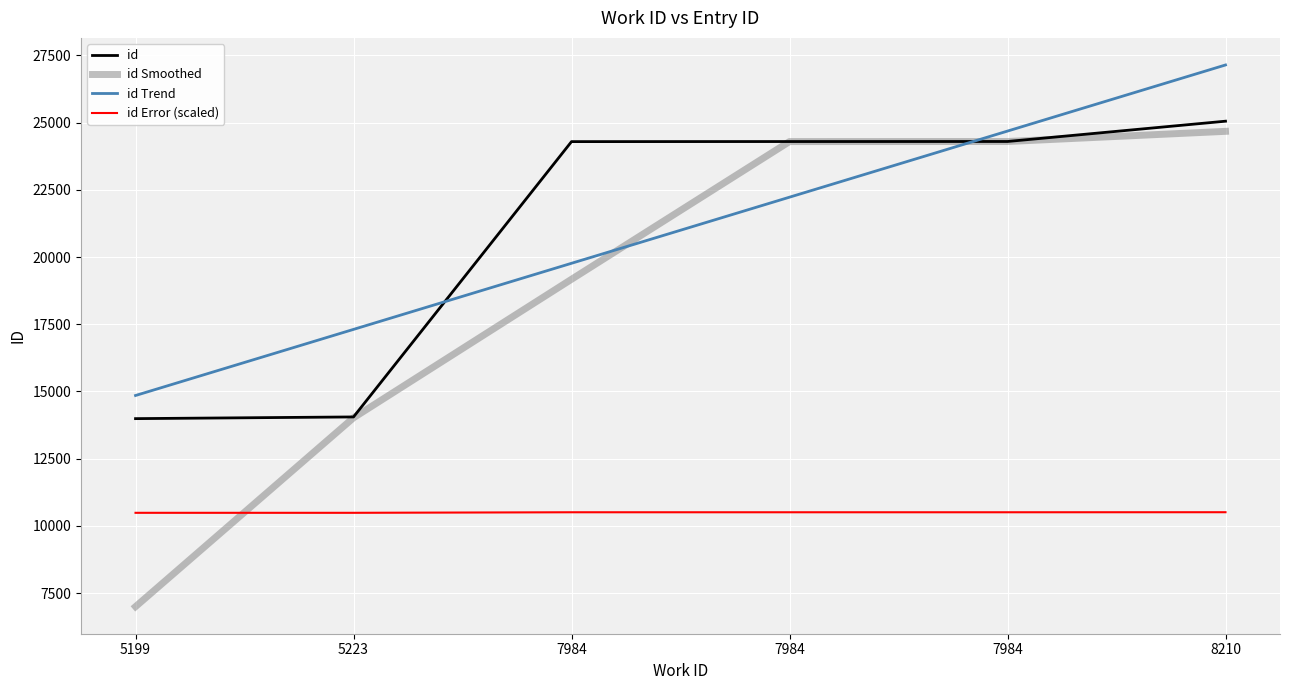

The value of id Smoothed at 7984 is 19173.5. True or false?

True